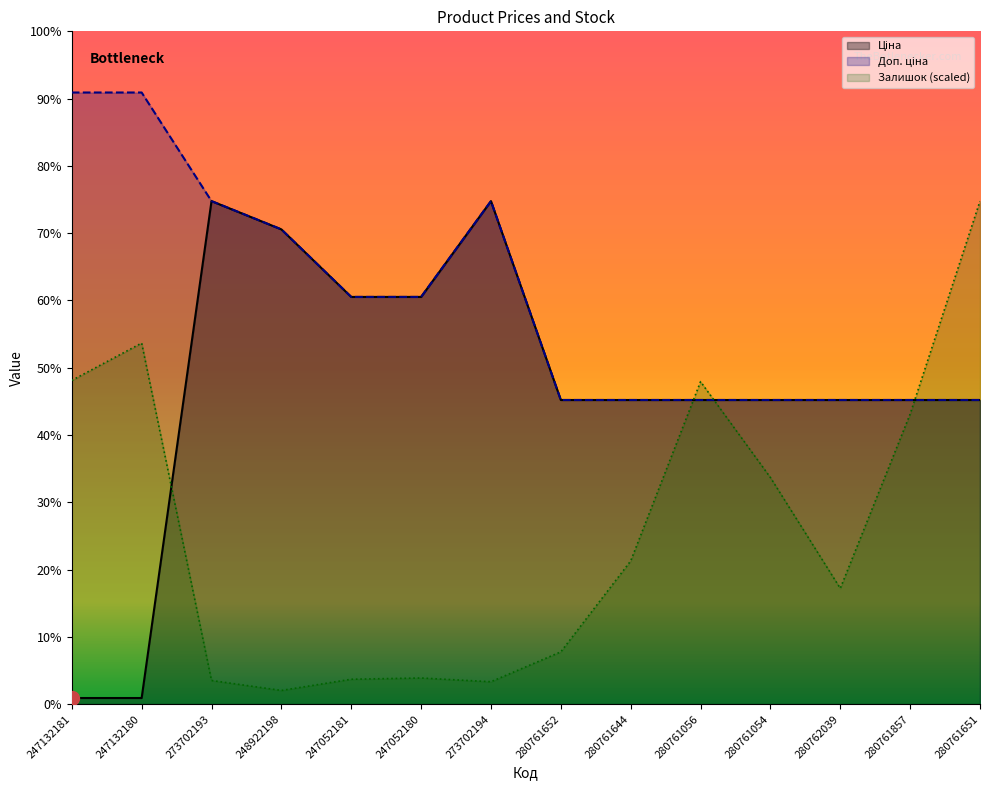

What is the value of the Залишок point at the 4th from the left?

253.8